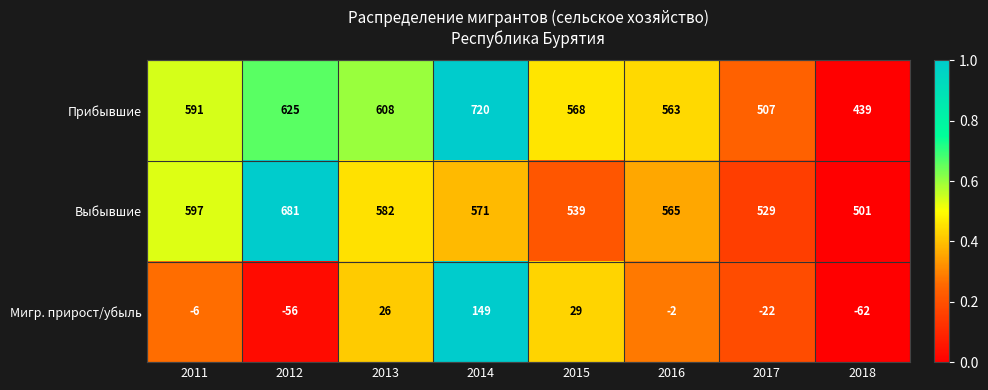

Which category has the lowest value in the Прибывшие series?

2018